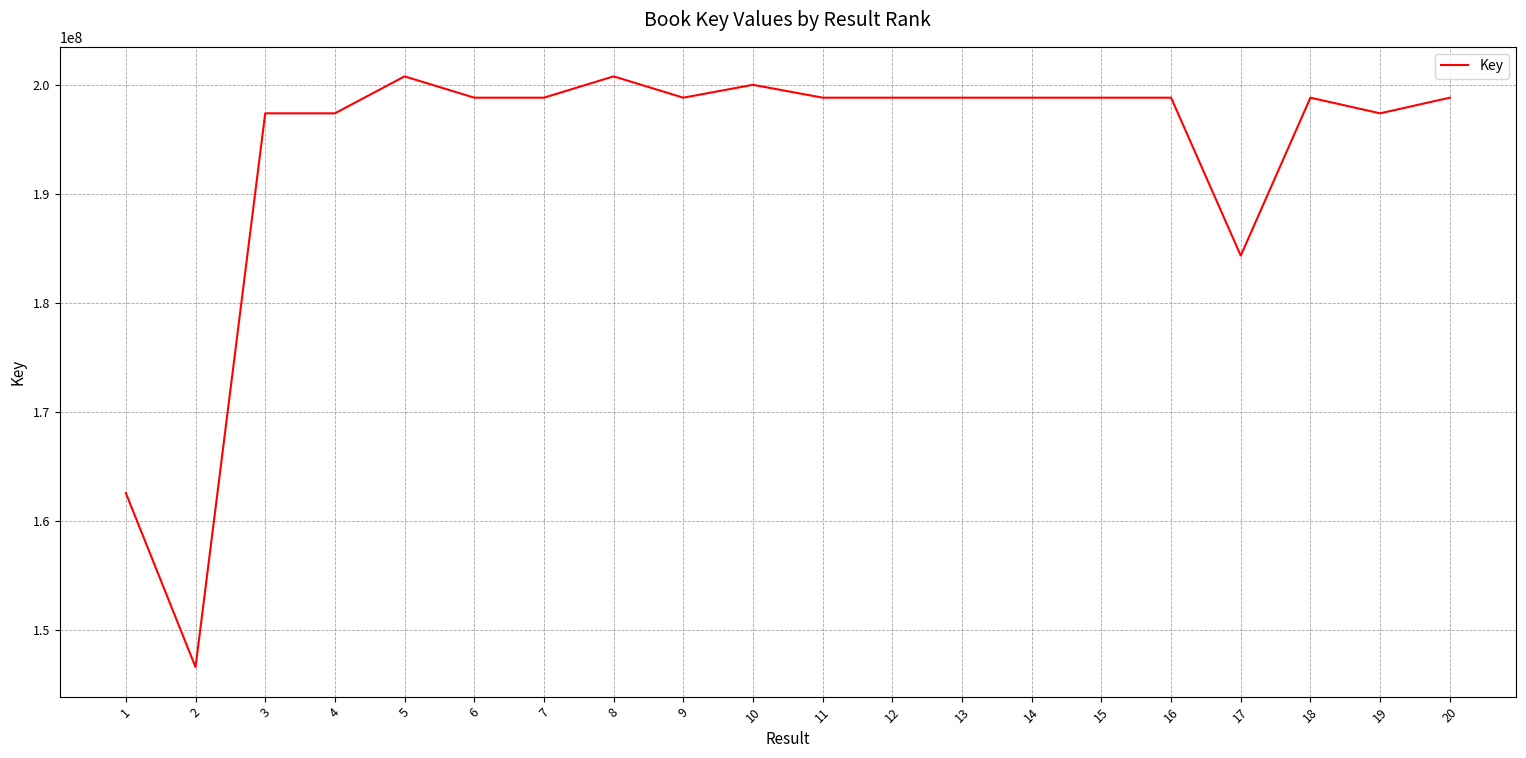

What is the smallest value displayed?

146586609